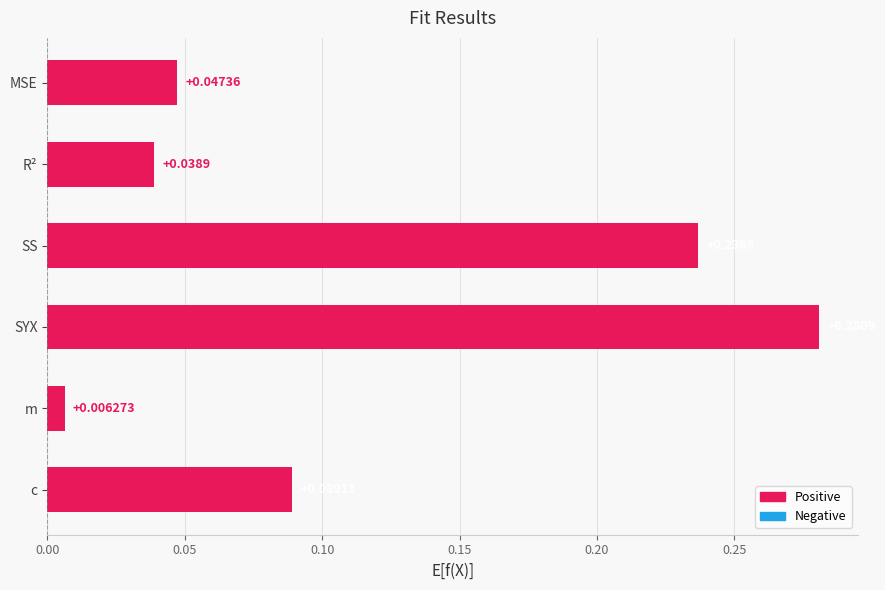

Where is the data nearest to the value 0?

m